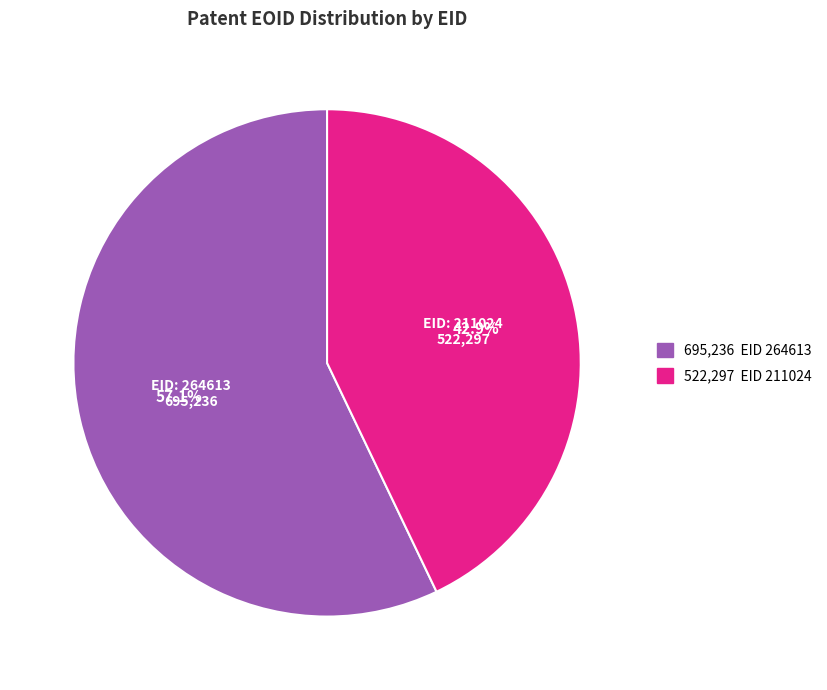

Does any single category account for the majority?

Yes